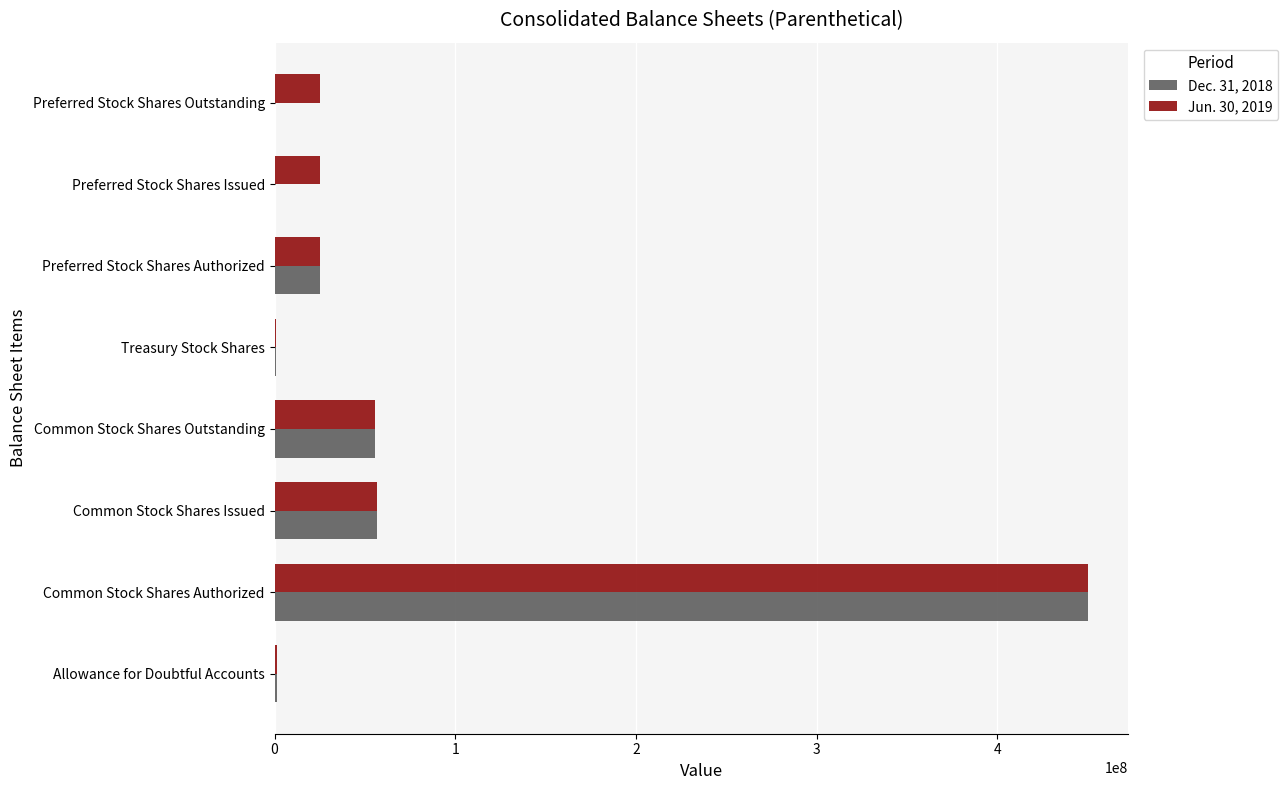

True or false: Dec. 31, 2018 has a value of 56597113 at Common Stock Shares Issued.

True